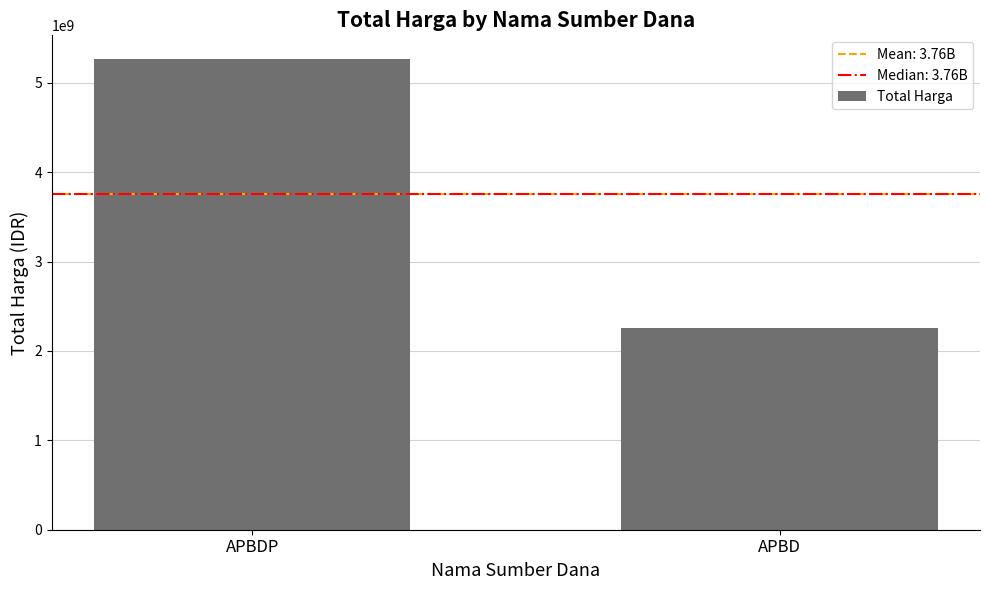

Reading left to right, list all the values displayed in this chart.

APBDP=5266388740	APBD=2252108345